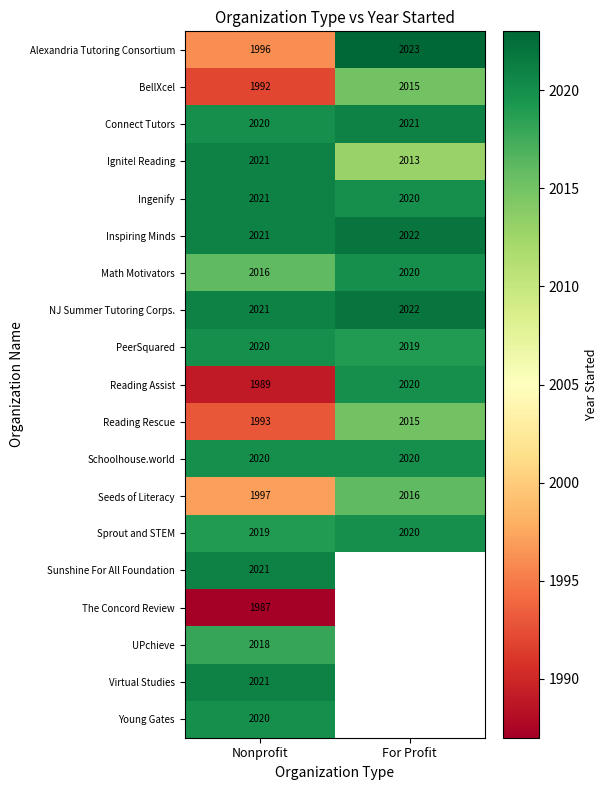

Rank the categories by PeerSquared value from highest to lowest.

Nonprofit, For Profit